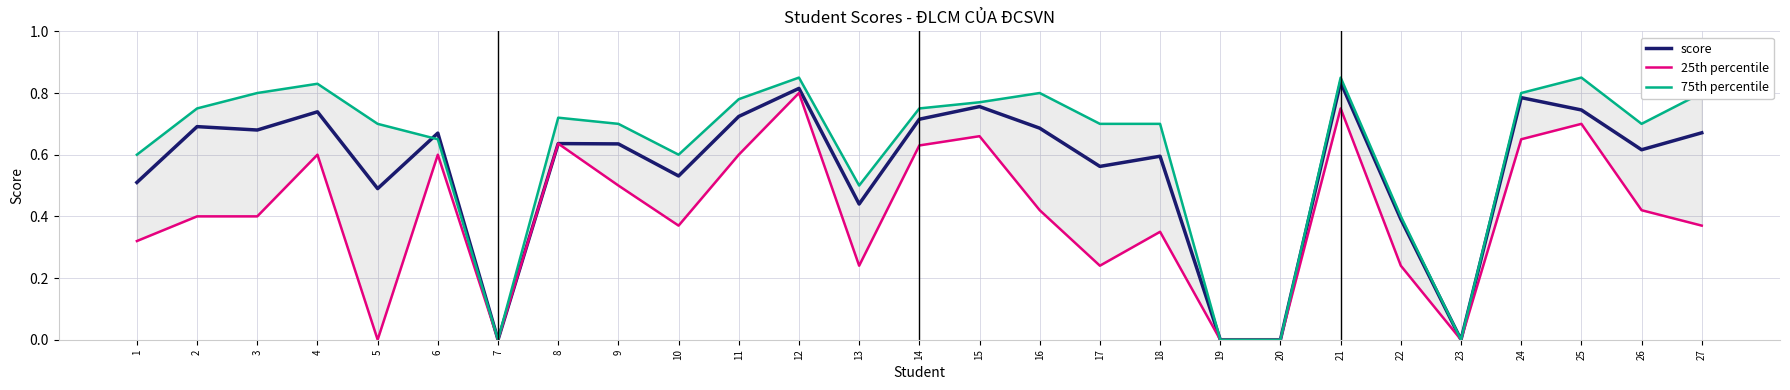

What is the maximum value for 25th percentile?

0.8